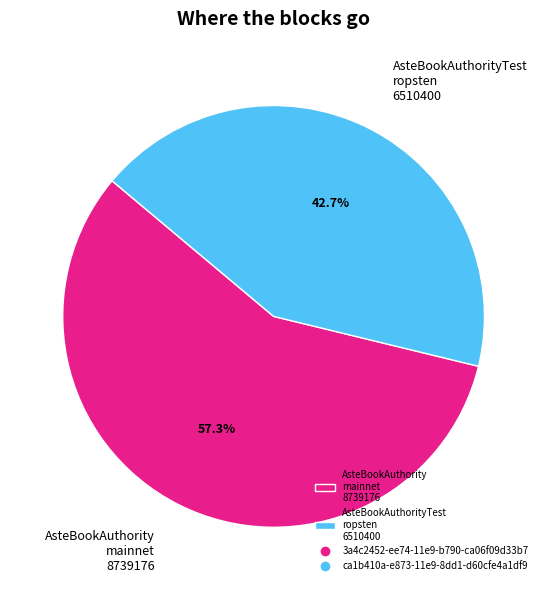

What is the ratio of the value at AsteBookAuthority mainnet 8739176 to the value at AsteBookAuthorityTest ropsten 6510400?

1.3